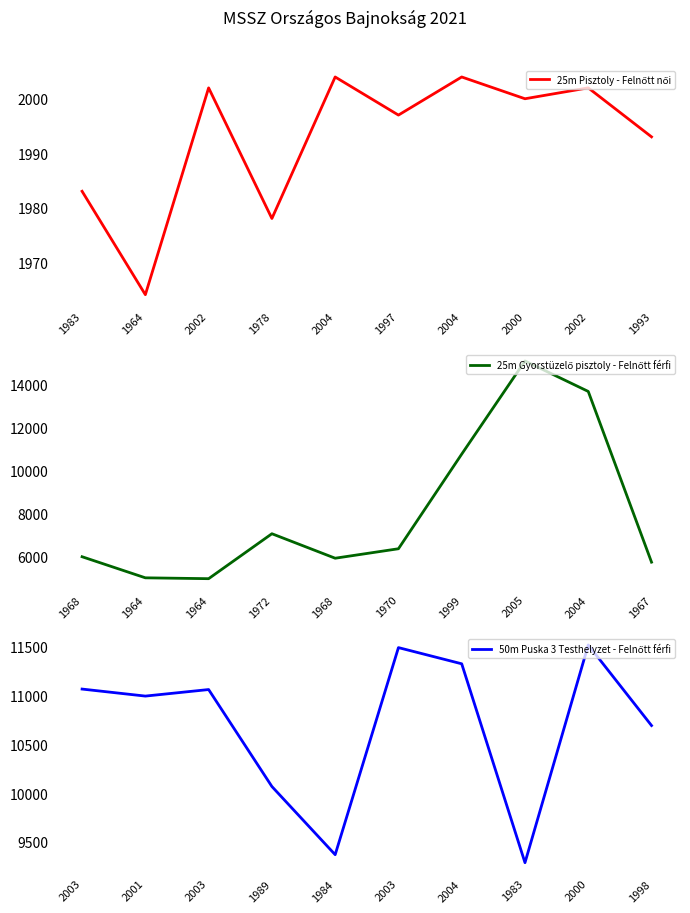

What is the average value of the 25m Pisztoly - Felnőtt női series?

1993